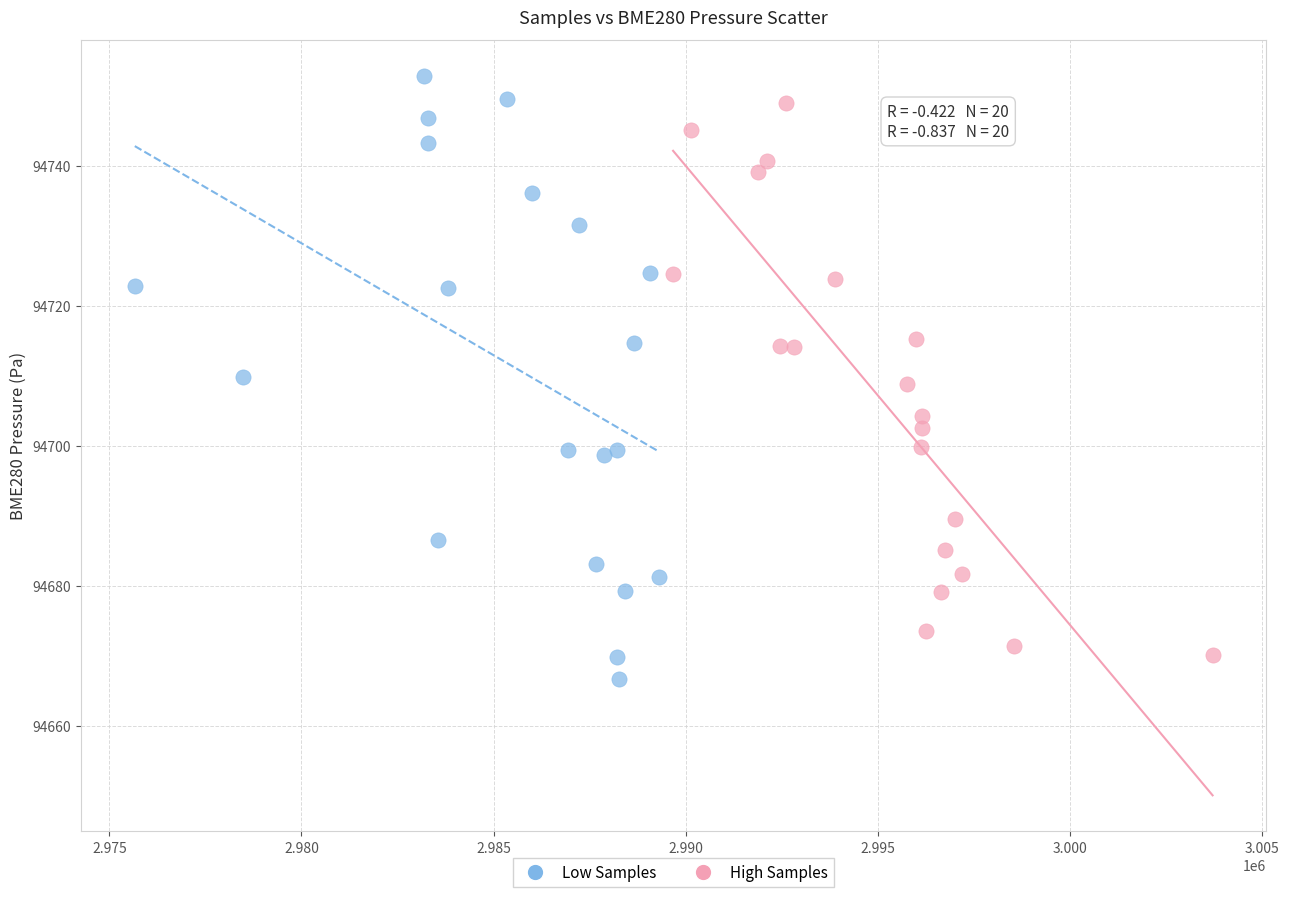

What are all the series names shown in the legend?

Low Samples, High Samples